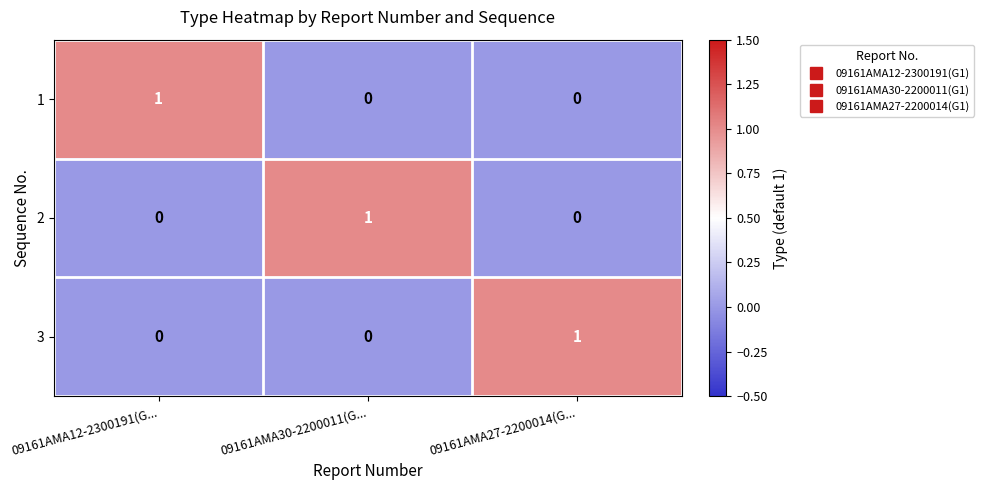

What is the total value across all series at 09161AMA27-2200014(G...?

1